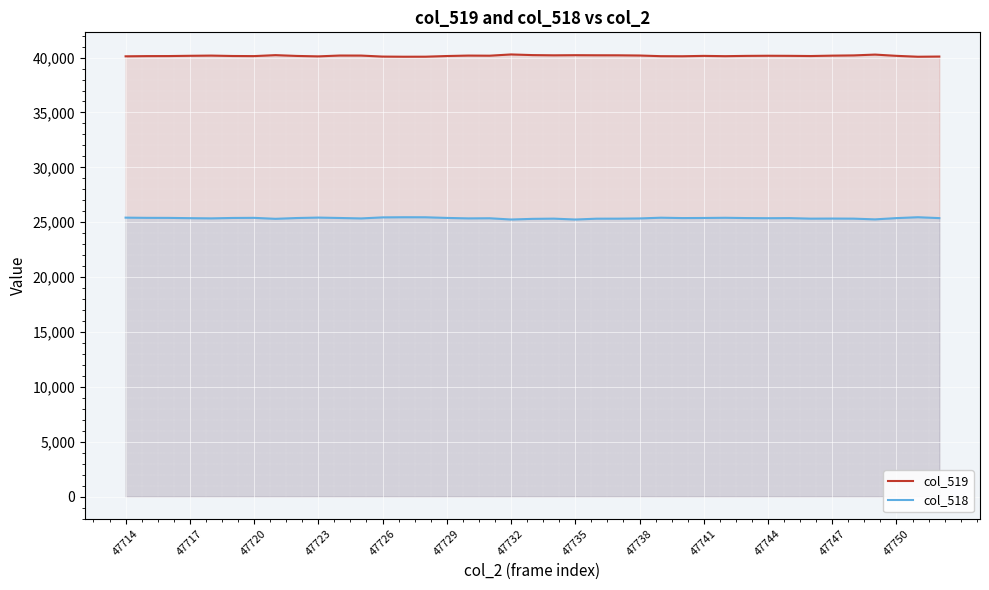

Does the chart display data point markers on the line(s)?

No